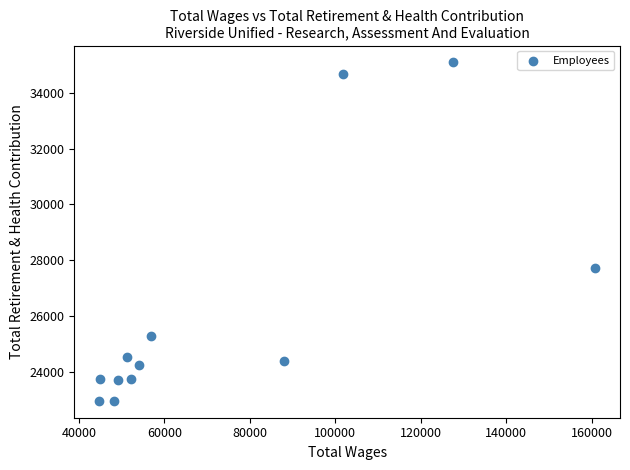

What Y value in the scatter plot is closest to 29028?

27717